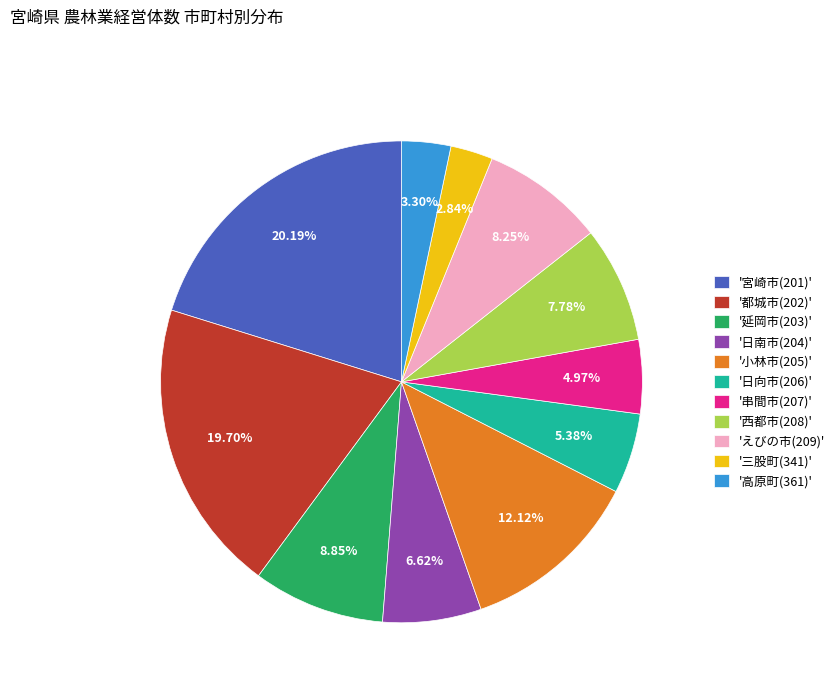

Between '都城市(202)' and '高原町(361)', which is larger?

'都城市(202)'